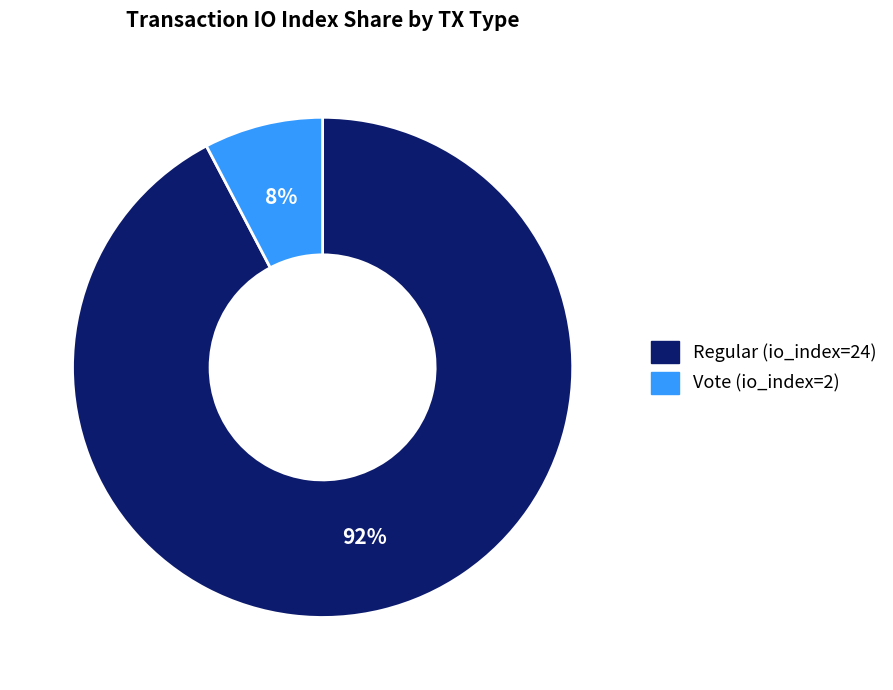

Is it true that Regular (io_index=24) is 92% of the pie?

True